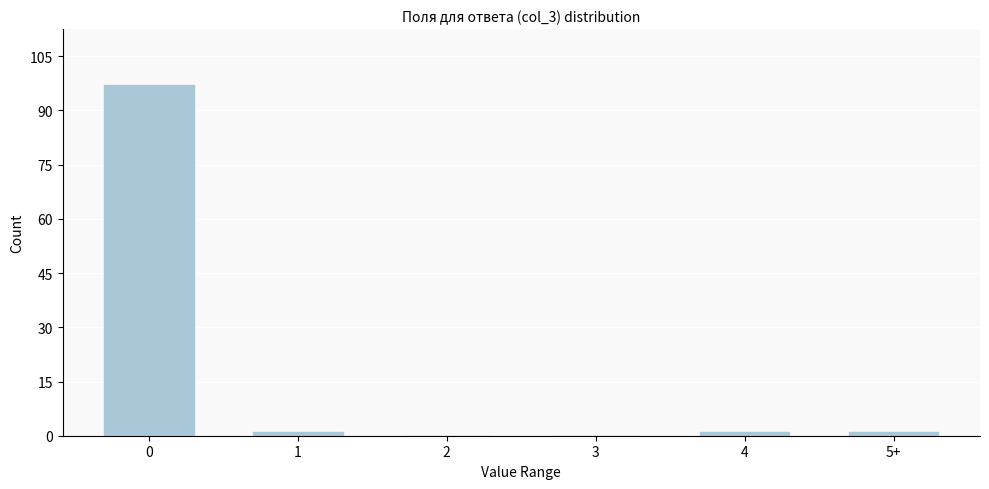

Reading left to right, what are all the values shown in this chart?

0=97	1=1	2=0	3=0	4=1	5+=1